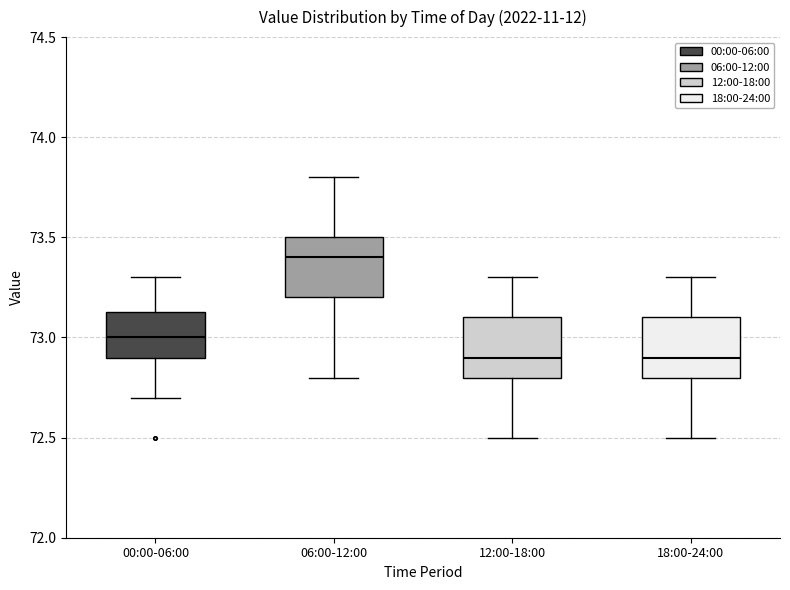

Reading left to right, transcribe this box plot: for each box, give where its median line is, the range the box spans, and where its two whiskers end, as read against the y-axis. The values are not printed on the chart, so give them approximately, as read against the axis.

00:00-06:00: median 73.00, box 72.90 to 73.15, whiskers 72.70 to 73.30
06:00-12:00: median 73.40, box 73.20 to 73.50, whiskers 72.80 to 73.80
12:00-18:00: median 72.90, box 72.80 to 73.10, whiskers 72.50 to 73.30
18:00-24:00: median 72.90, box 72.80 to 73.10, whiskers 72.50 to 73.30